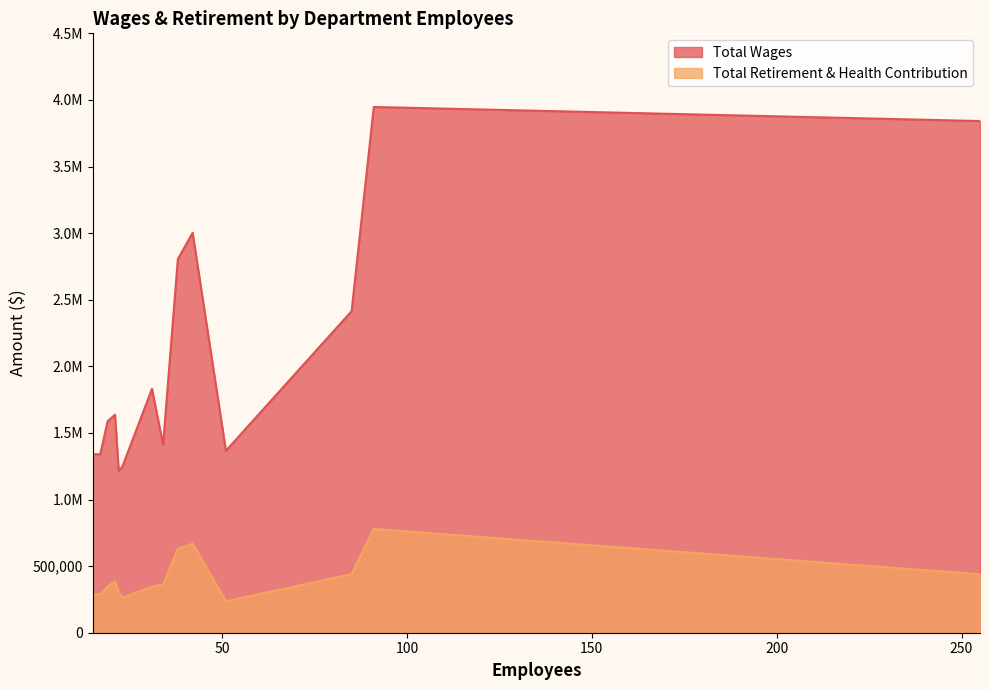

Reading left to right, transcribe all the data shown in this chart.

Total Wages: 91=3947190	255=3841523	42=3002331	38=2805303	85=2413950	31=1831639	21=1637030	19=1587814	34=1411421	51=1366071	15=1340733	17=1338866	23=1247724	15=1240124	22=1216184
Total Retirement & Health Contribution: 91=778756	255=438845	42=668688	38=629236	85=440189	31=344935	21=386025	19=346608	34=362606	51=236130	15=286244	17=287991	23=262857	15=295045	22=305417